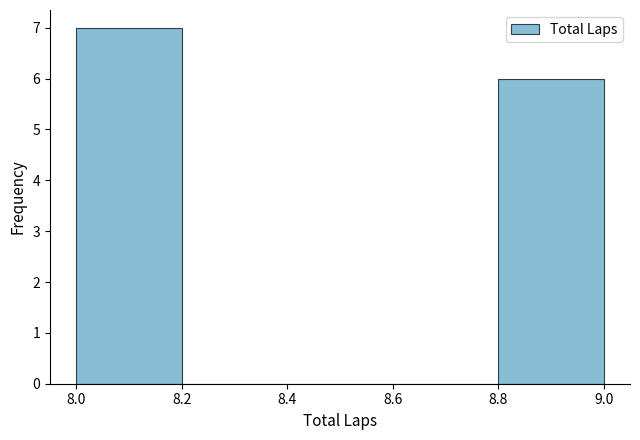

Reading left to right, transcribe this chart: for each bar, give the range it covers on the x-axis and its height. The values are not printed on the chart, so give them approximately, as read against the axis.

8.0 to 8.2: 7
8.2 to 8.4: 0
8.4 to 8.6: 0
8.6 to 8.8: 0
8.8 to 9.0: 6